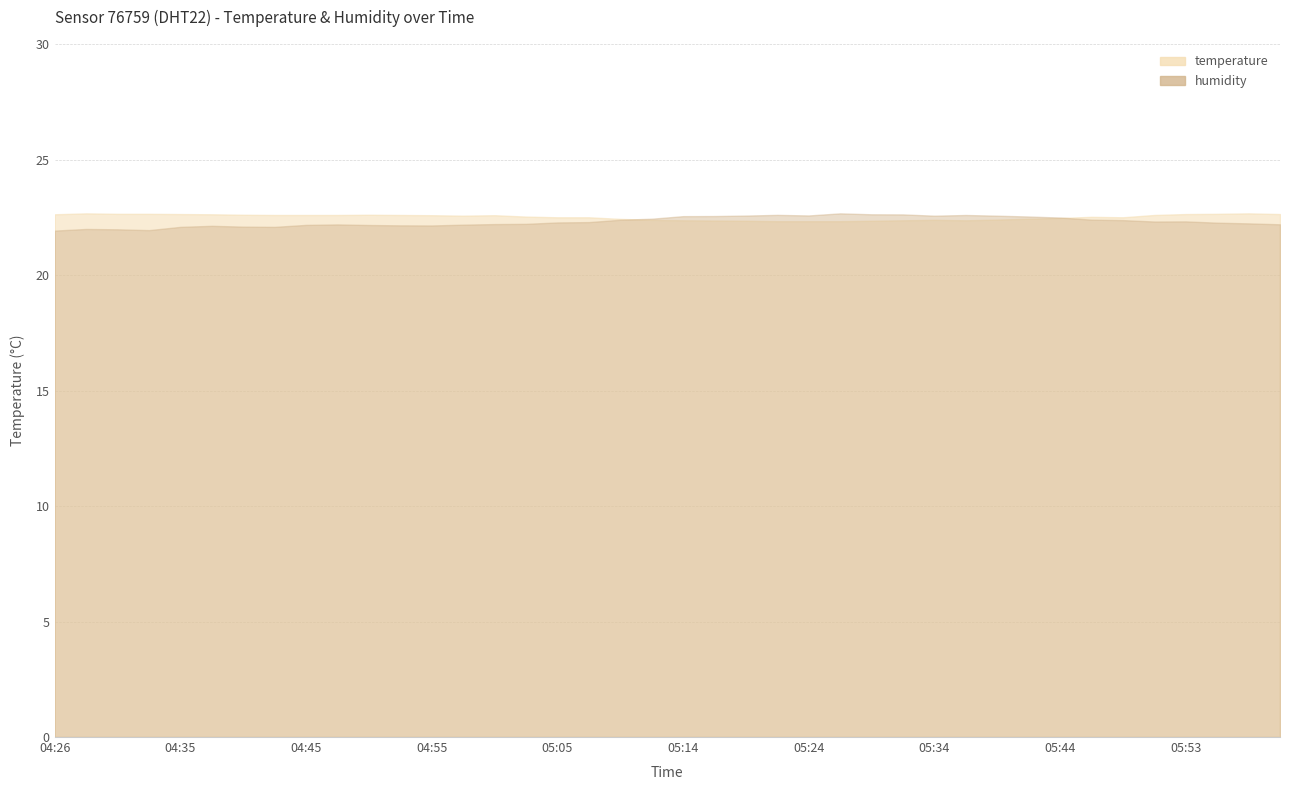

Which series has the largest range (max minus min)?

humidity